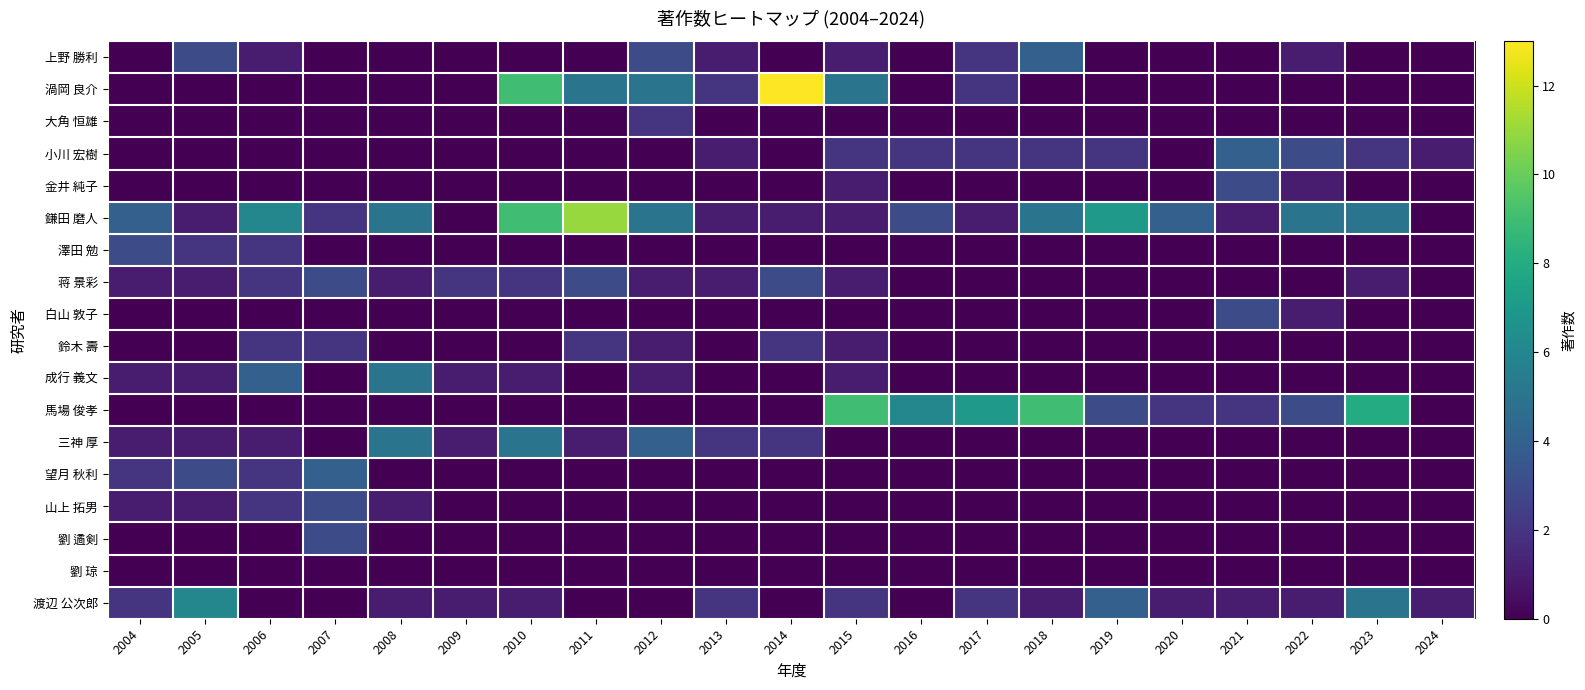

Which series has the largest total across all categories?

鎌田 磨人